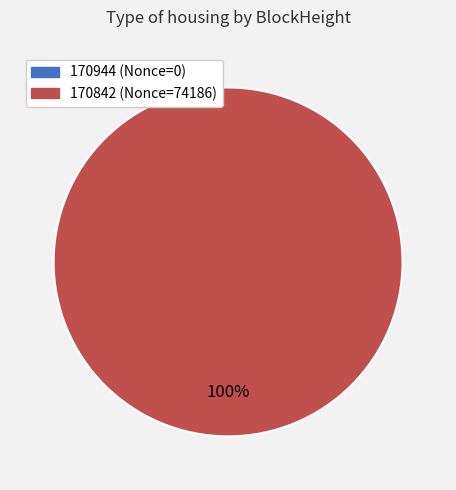

Which slice is the smallest?

170944